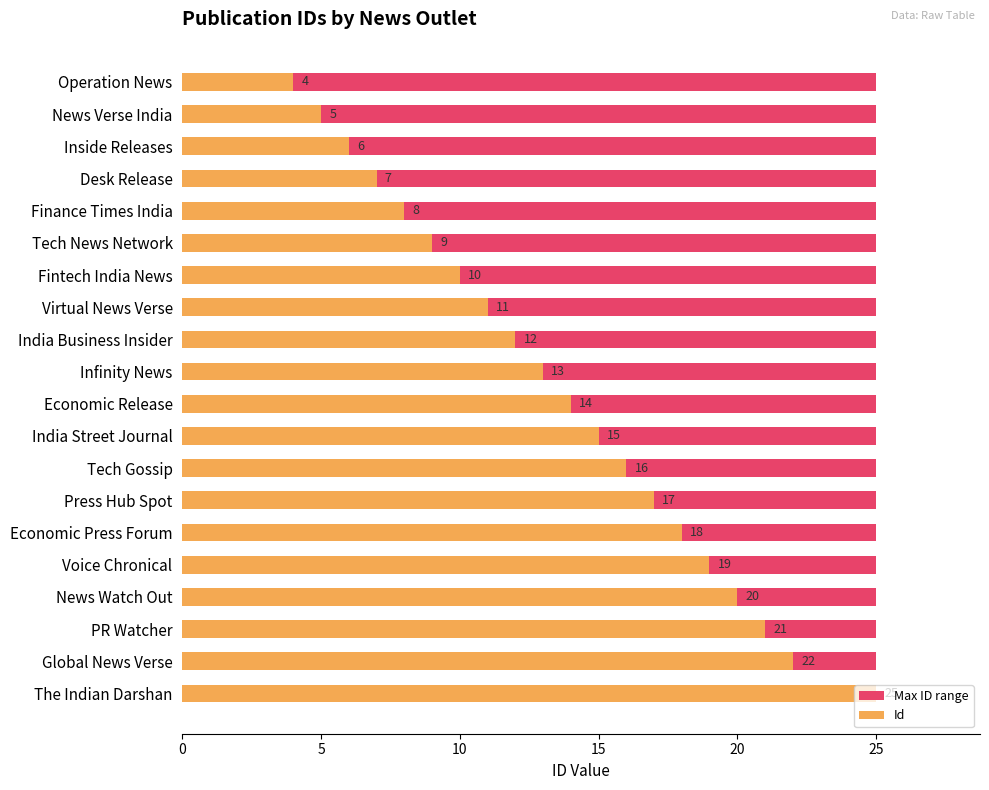

What are all the series names shown in the legend?

Max ID range, Id